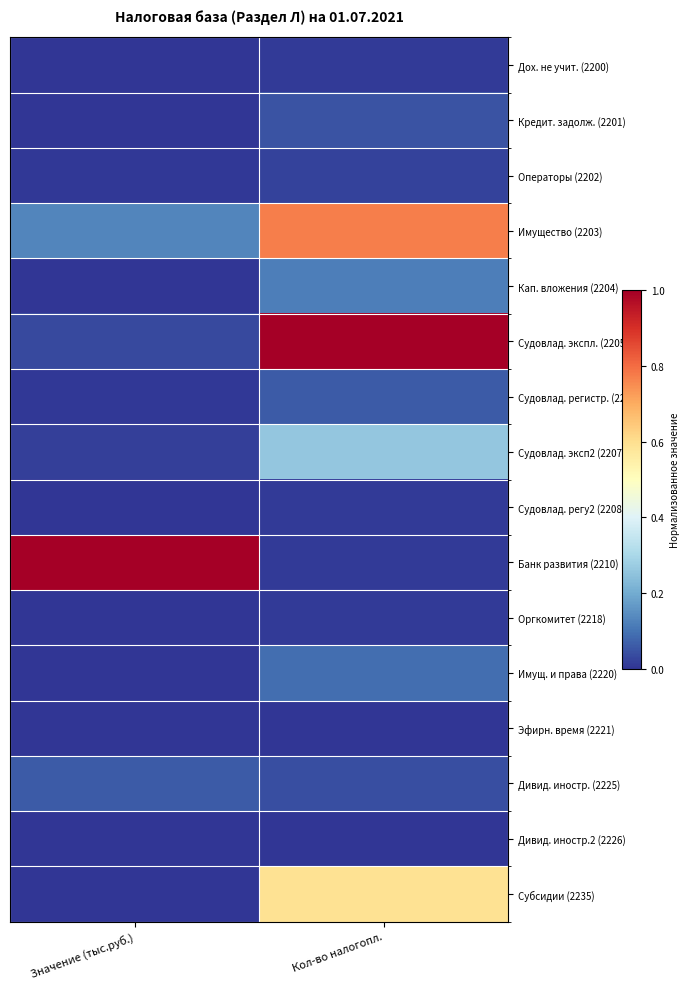

List the series in order of their peak value, lowest first.

Эфирн. время (2221), Дивид. иностр.2 (2226), Дох. не учит. (2200), Судовлад. регу2 (2208), Оргкомитет (2218), Операторы (2202), Кредит. задолж. (2201), Судовлад. регистр. (2206), Дивид. иностр. (2225), Имущ. и права (2220), Кап. вложения (2204), Судовлад. эксп2 (2207), Субсидии (2235), Имущество (2203), Судовлад. экспл. (2205), Банк развития (2210)